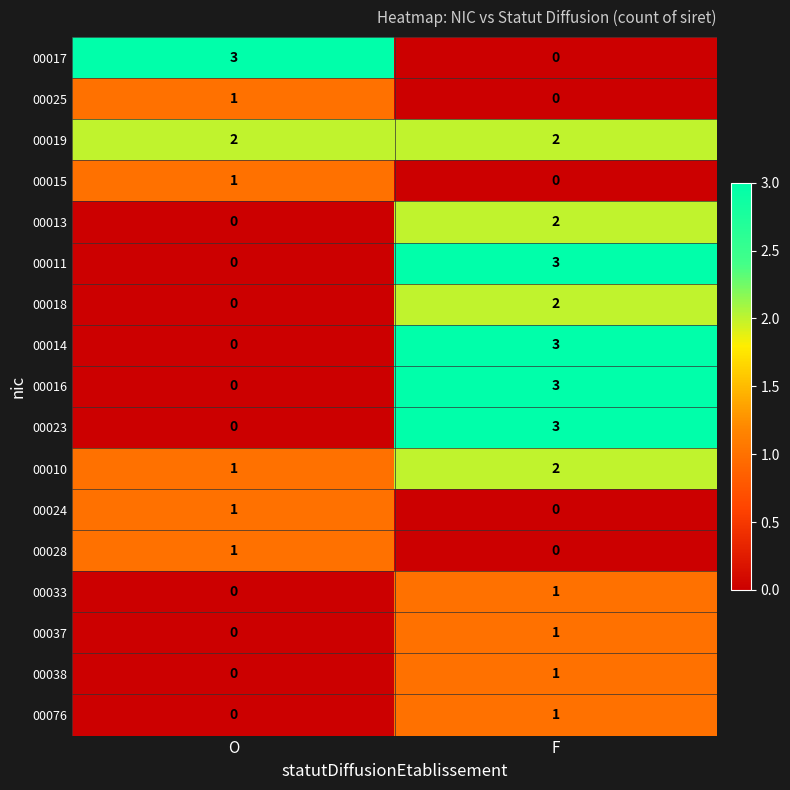

The value of 00019 at O is 3. True or false?

False